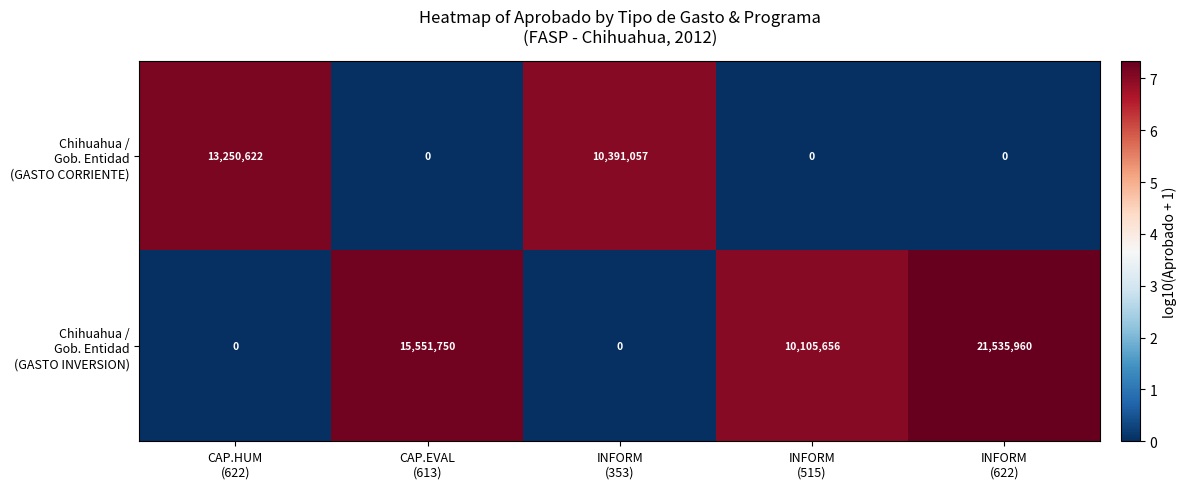

What is the maximum value shown in the chart?

21535960